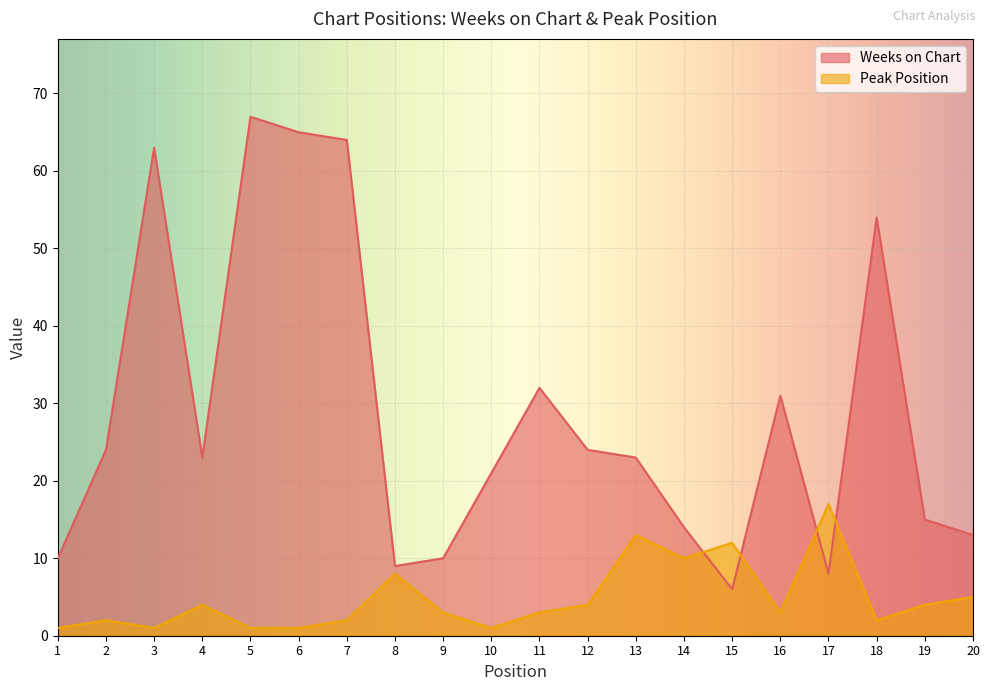

The value of Weeks on Chart at 13 is 23. True or false?

True